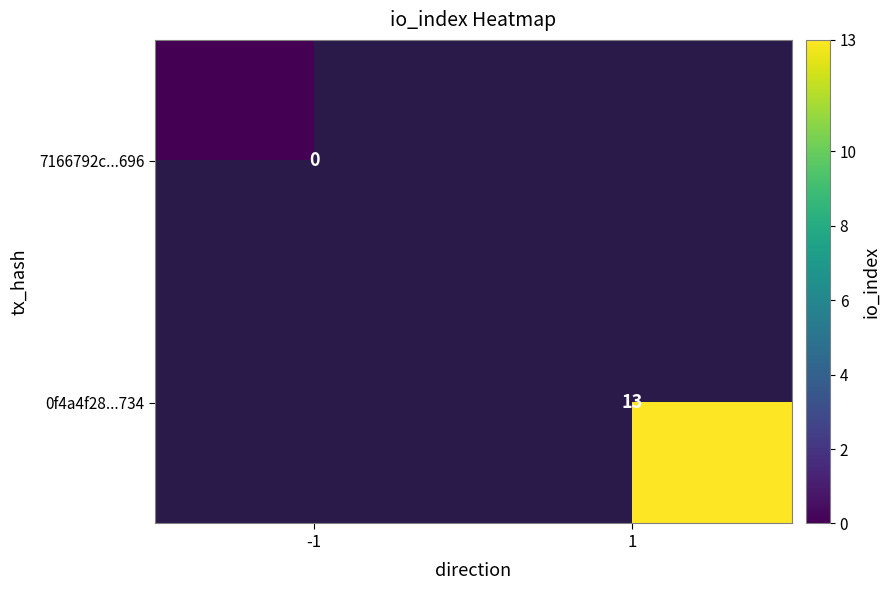

Is it true that 0f4a4f28...734 equals 7 at 1?

False